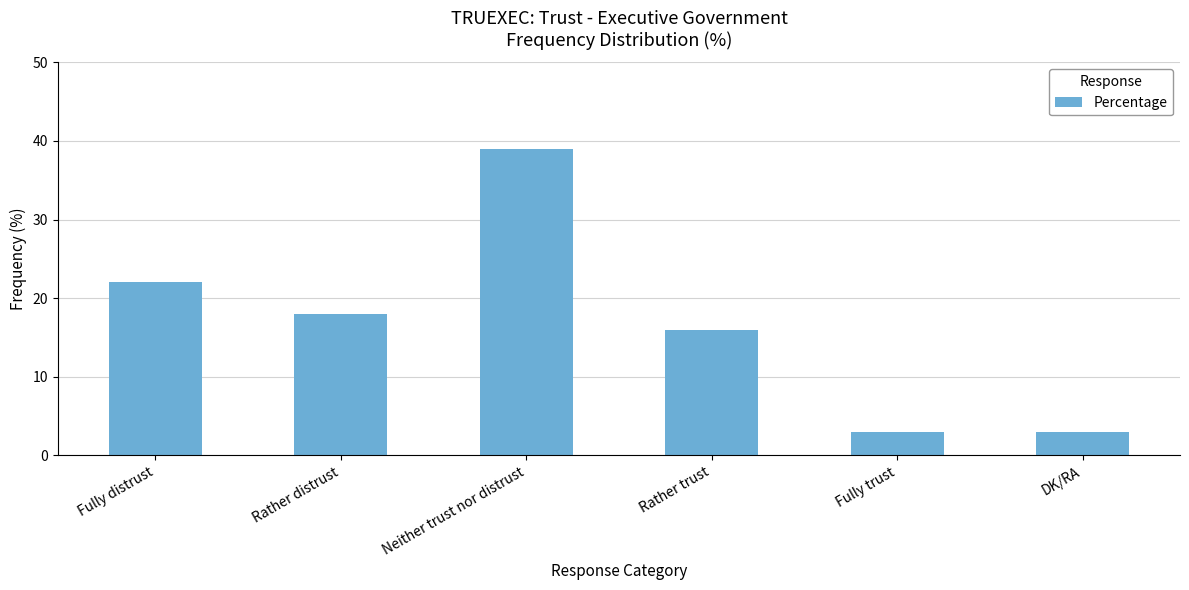

Is it true that the value at Neither trust nor distrust is 39?

True